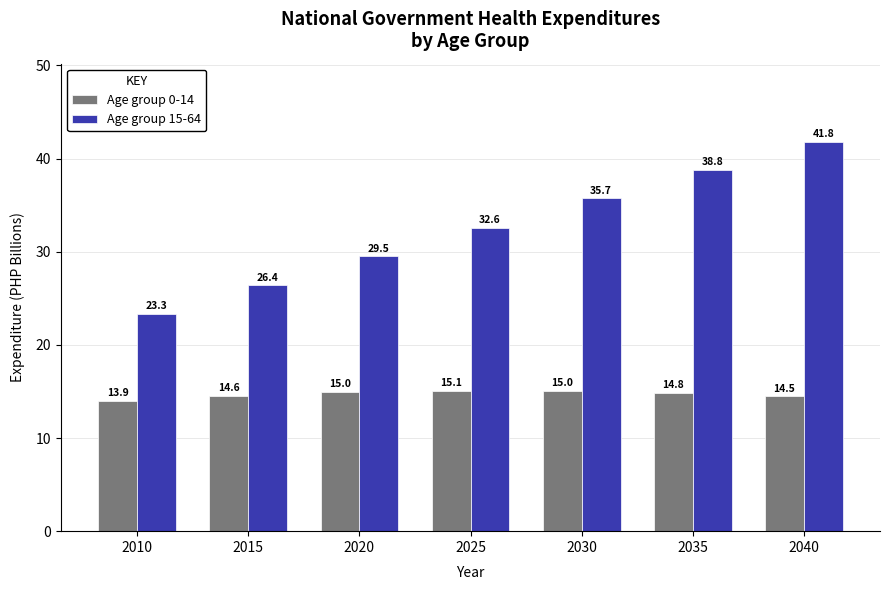

What is the difference between the Age group 15-64 values at 2035 and 2025?

6.3